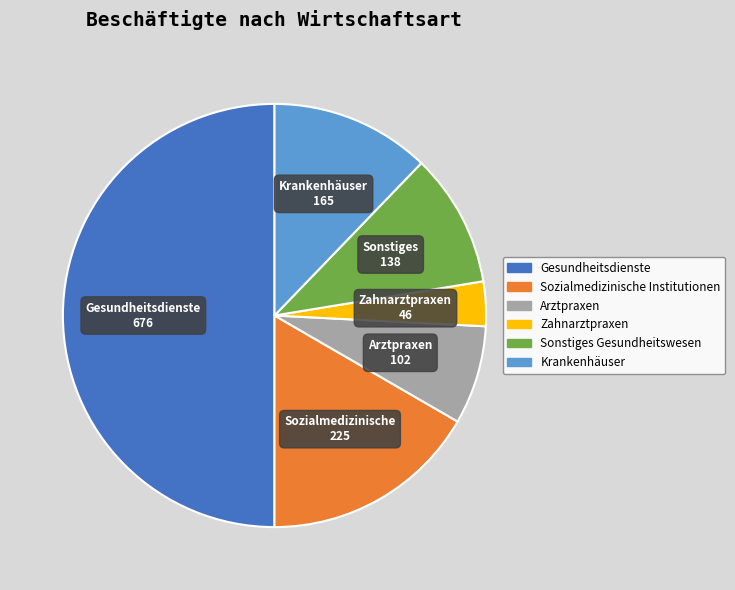

True or false: Sonstiges Gesundheitswesen accounts for 10% of the total.

True